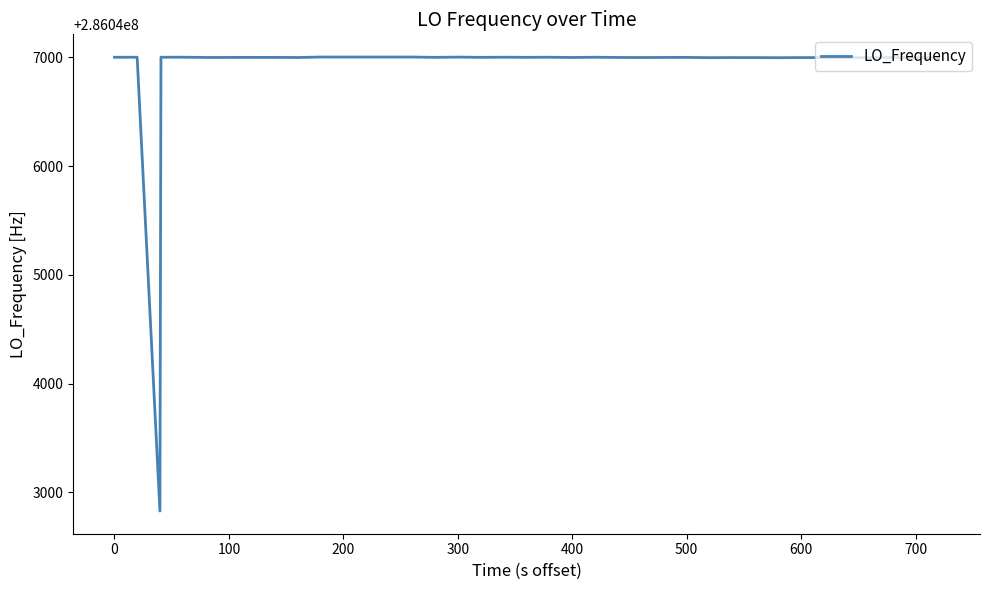

What is the minimum value shown in the chart?

286042828.0